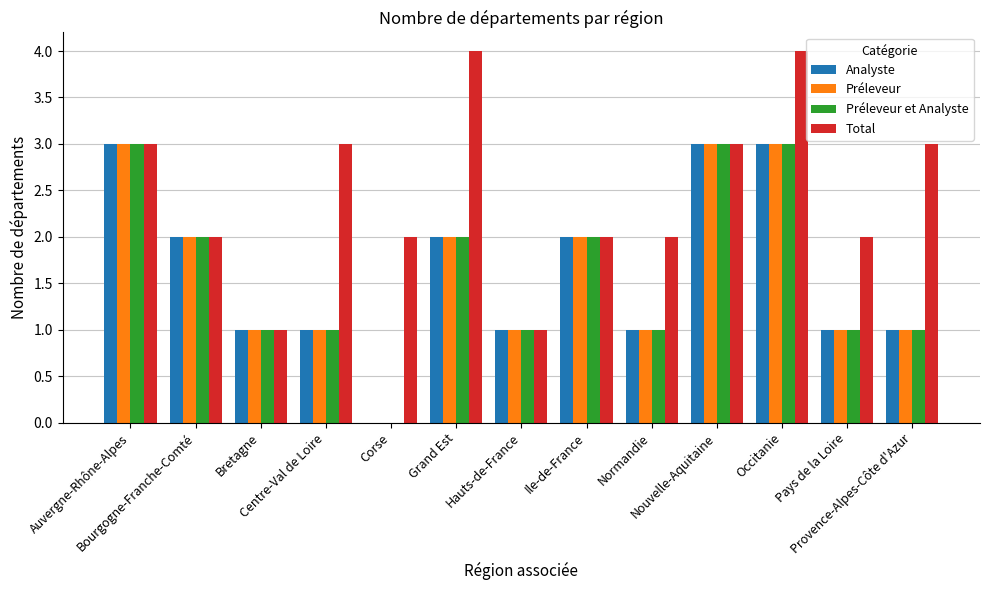

Is it true that Total equals 1 at Hauts-de-France?

True